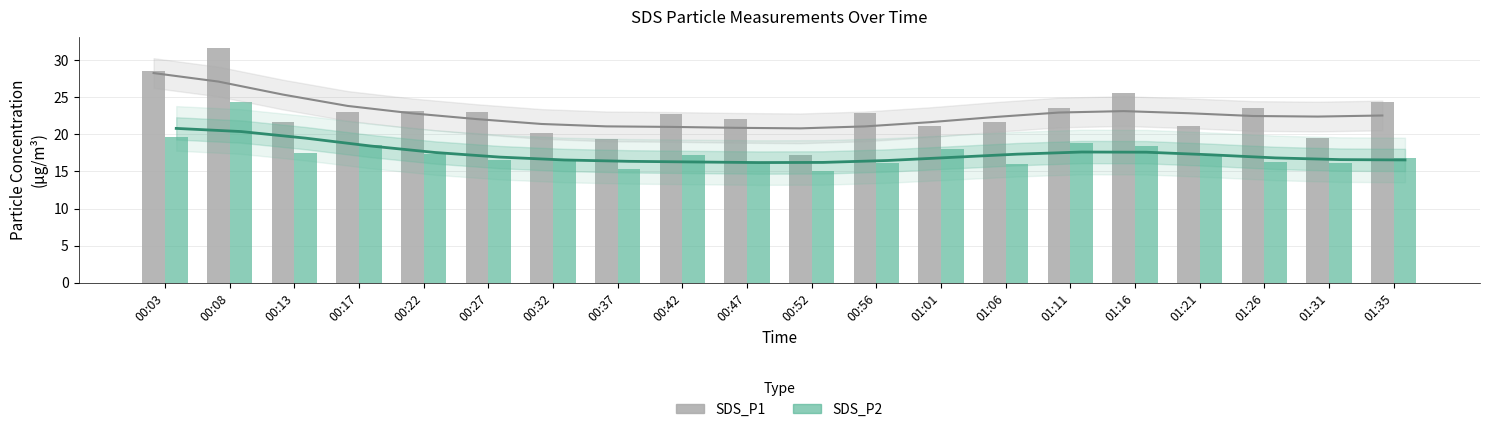

The SDS_P1 series shows 21.1 at 01:21. True or false?

True